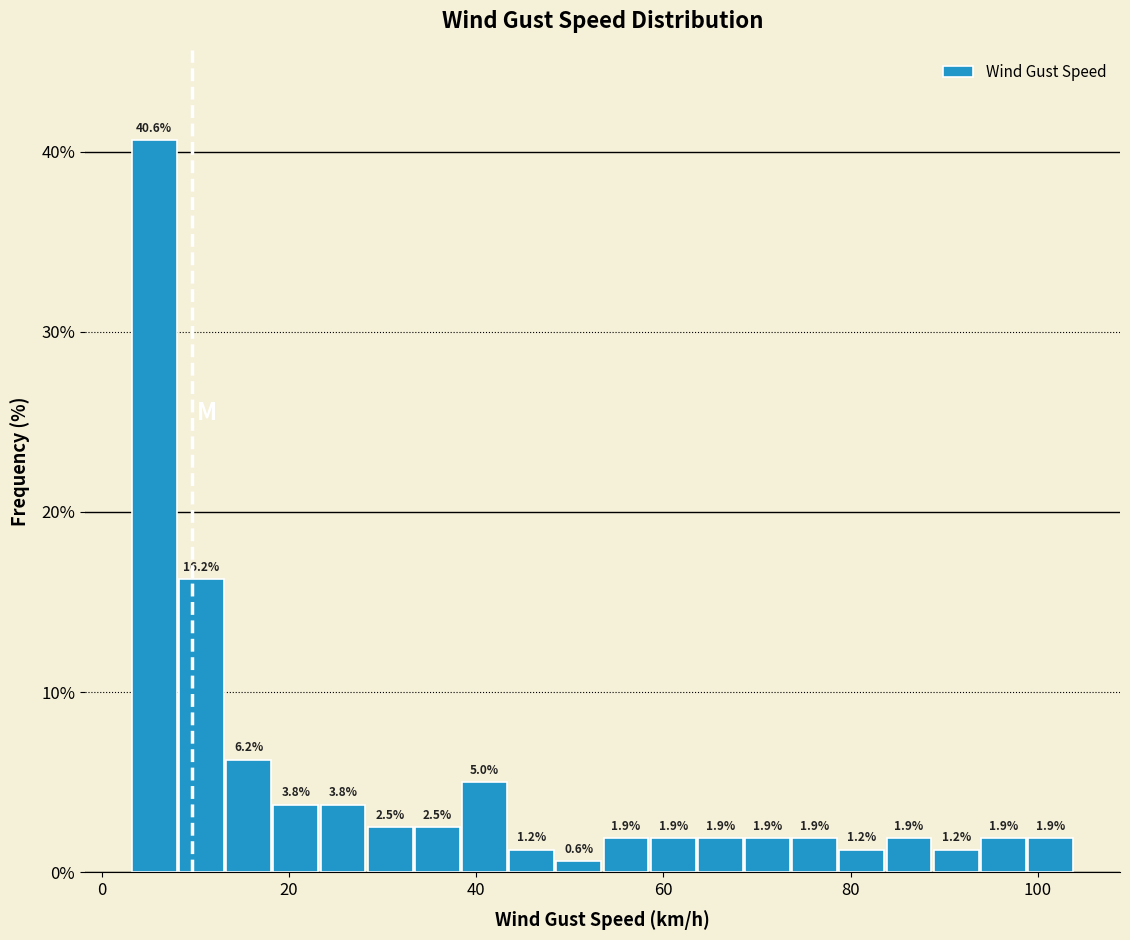

Around what value on the x-axis is the tallest bar? Give the approximate position of its centre, as read against the axis.

6